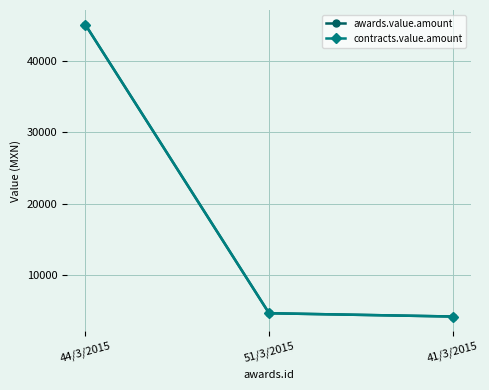

Does the chart have visible grid lines?

Yes